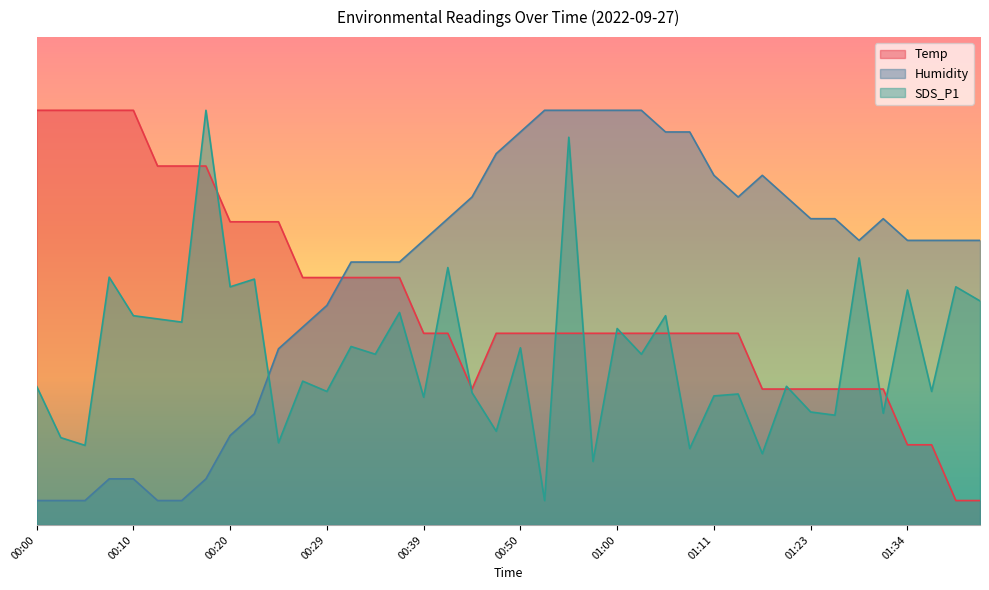

List the series in order of their overall mean, highest first.

Humidity, Temp, SDS_P1